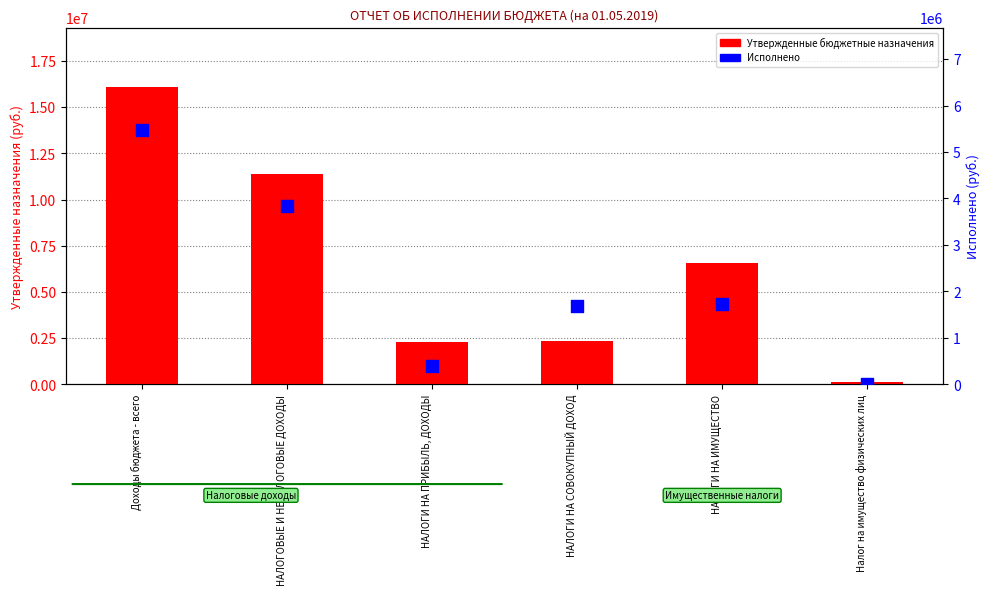

Which series reaches the minimum Y coordinate?

Исполнено